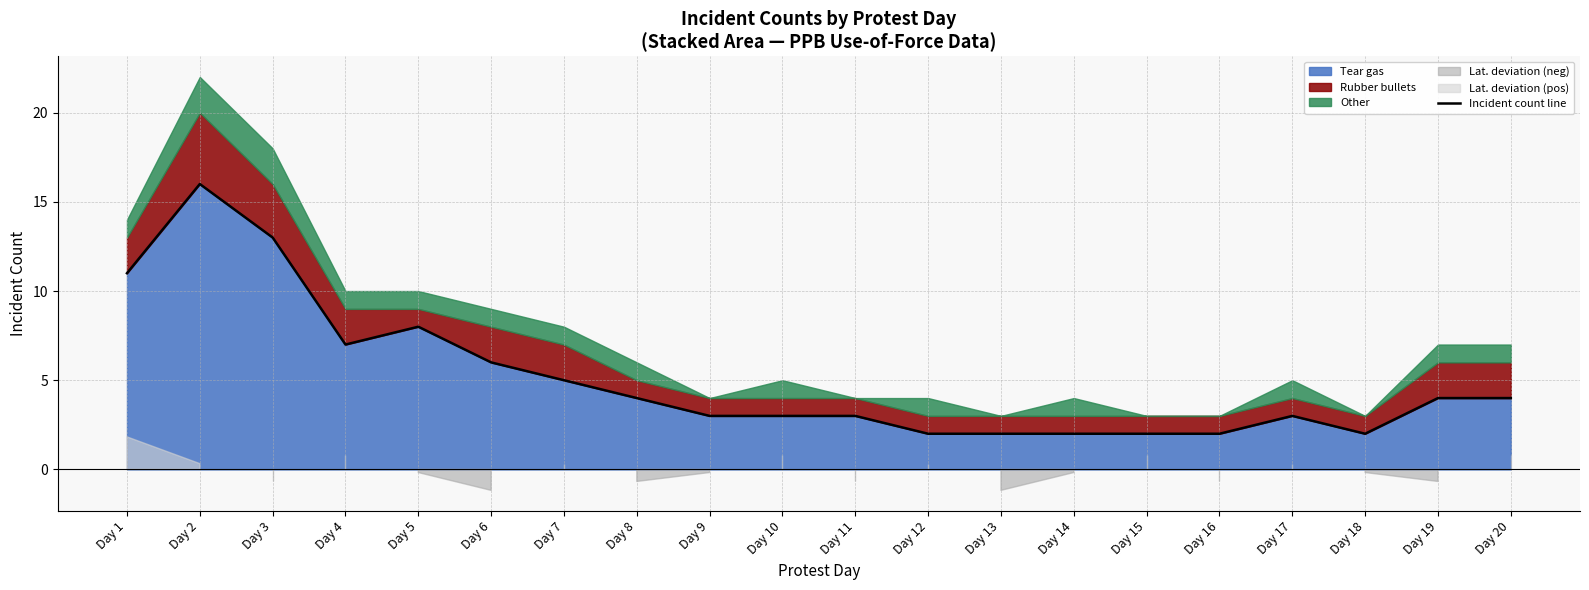

How many interior local valleys (lower than both neighbors) does the data have?

2